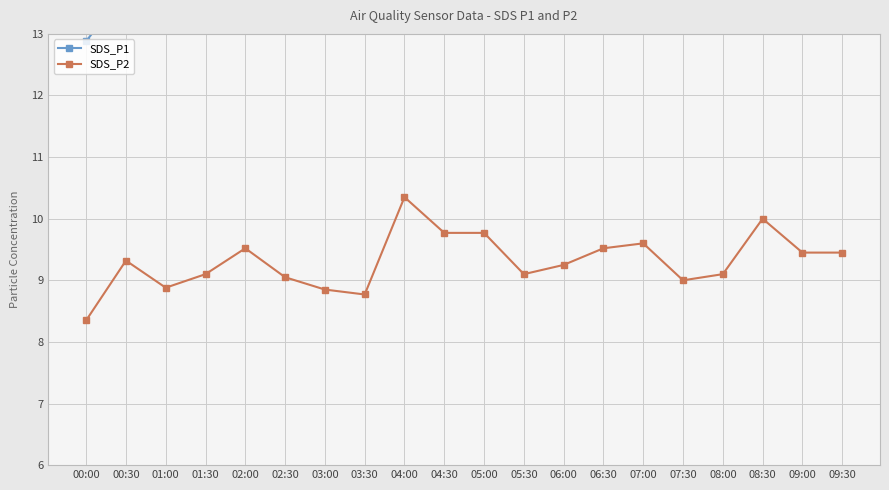

True or false: SDS_P1 and SDS_P2 cross at least once.

False